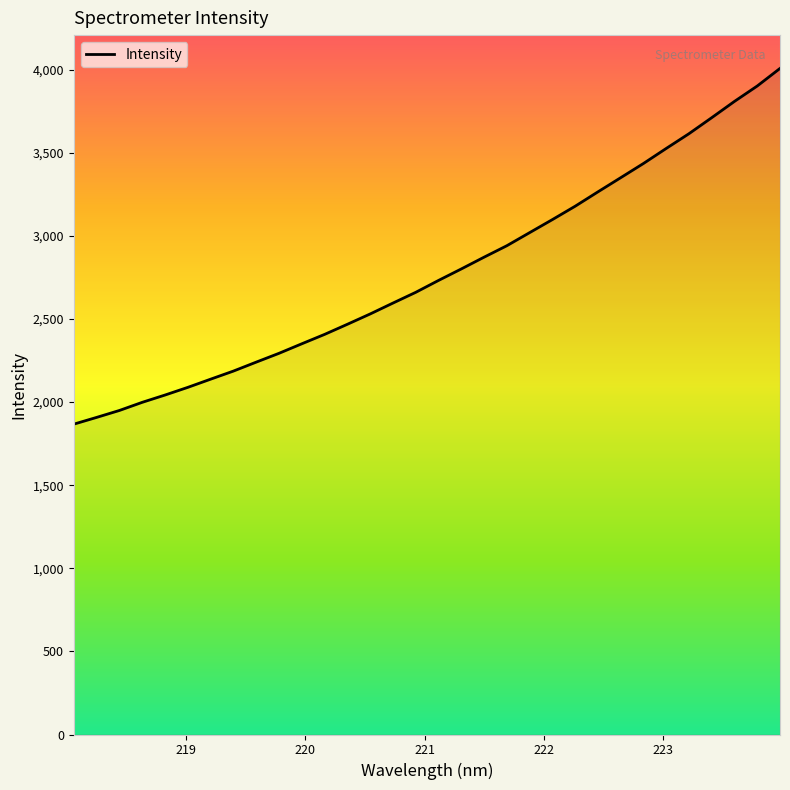

What is the difference between the values at 219.9712 and 218.8244?

308.4